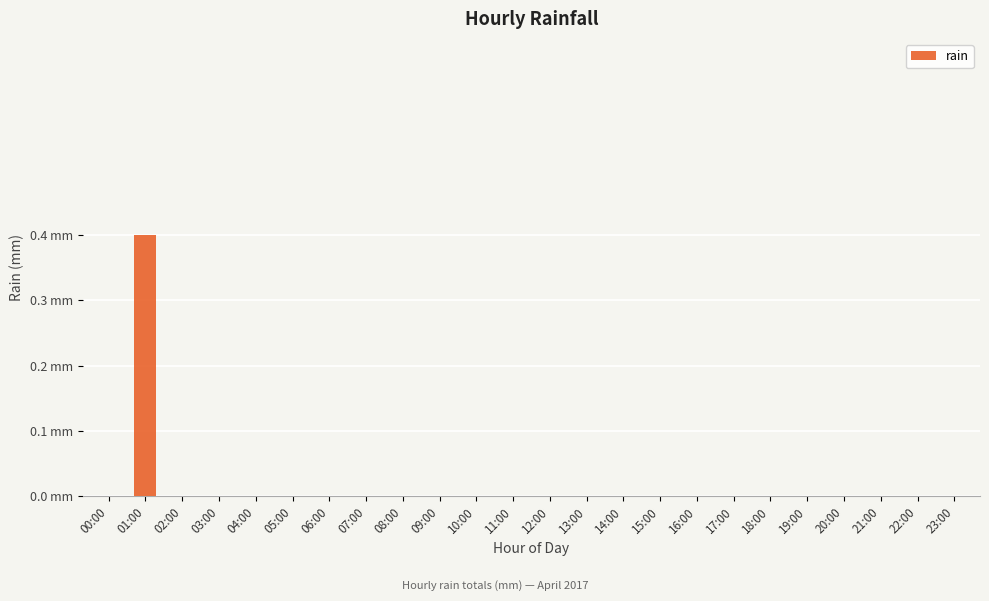

Is it true that the value at 08:00 is 0.2?

False